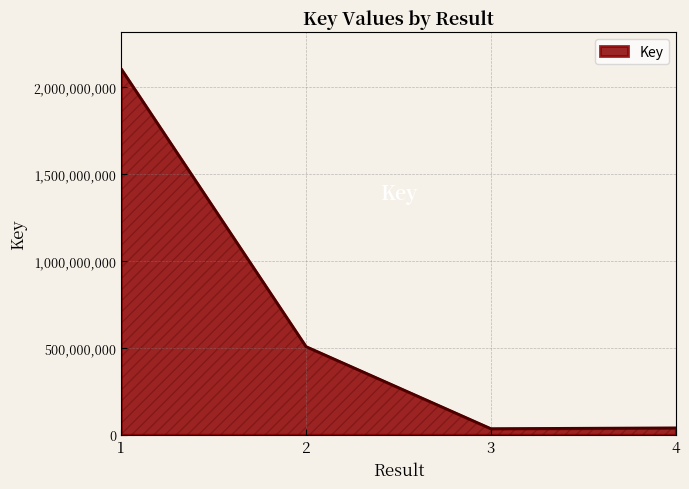

Where is the first local minimum?

3